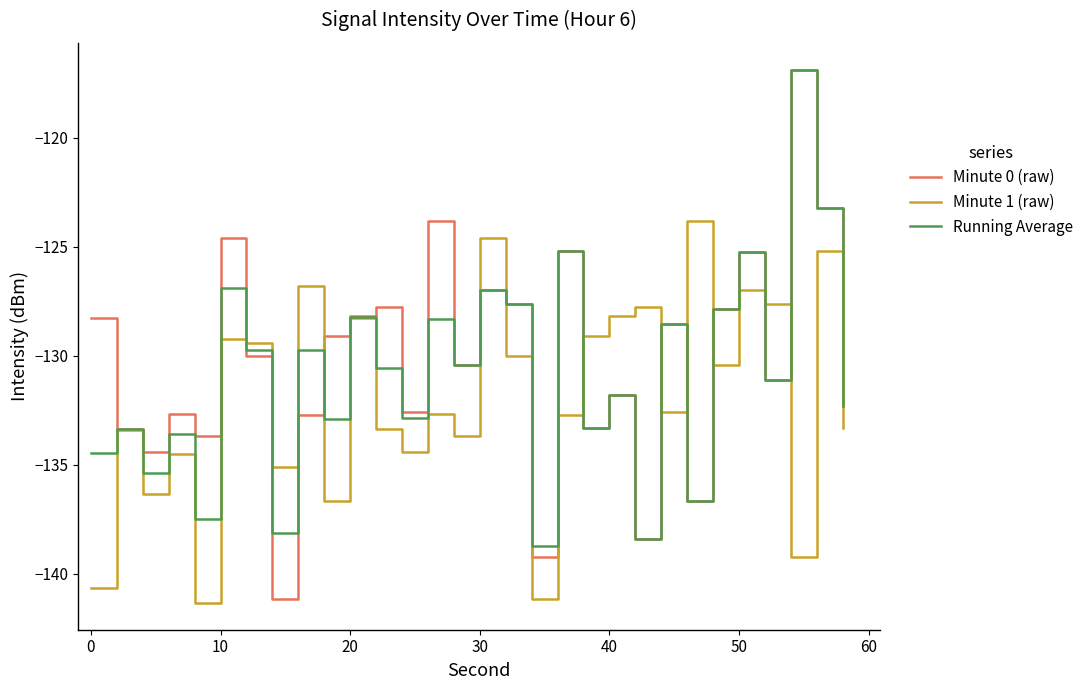

What is the greatest value displayed?

-116.9